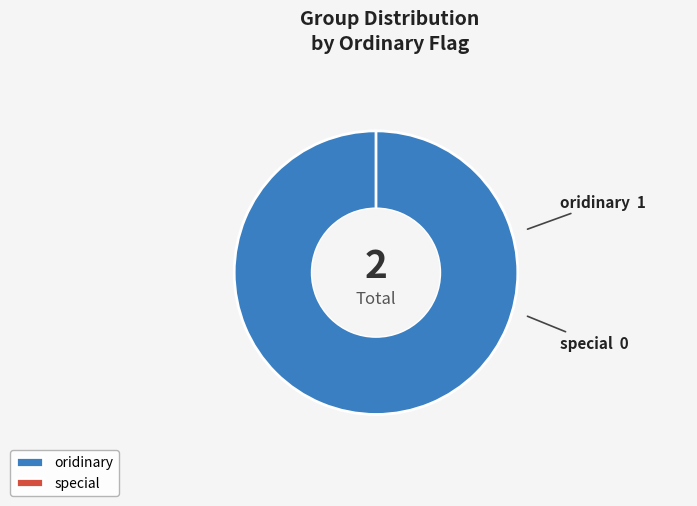

What is the largest slice in the pie chart?

oridinary